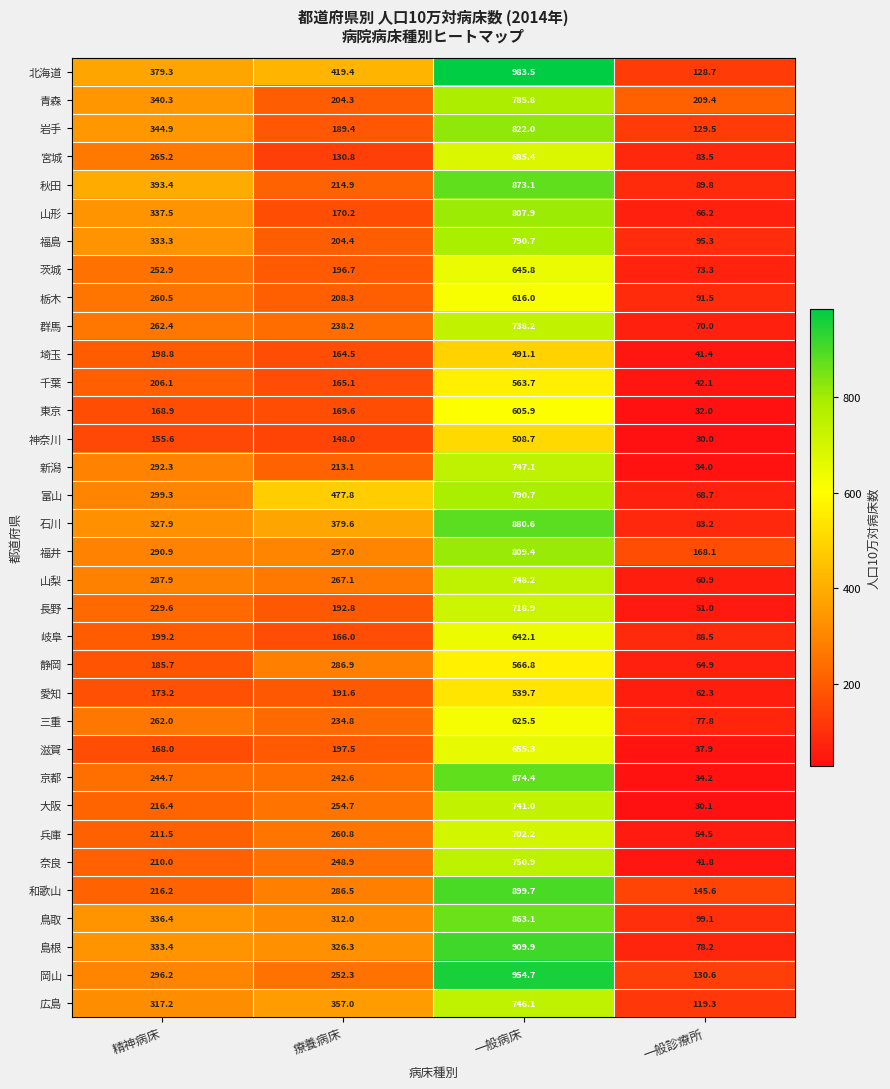

Is the value of 大阪 at 一般診療所 greater than the value of 千葉 at 一般診療所?

No